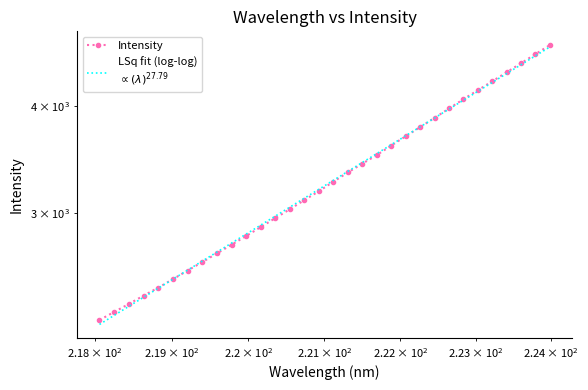

True or false: there are more than 0 points higher than both neighbors.

False